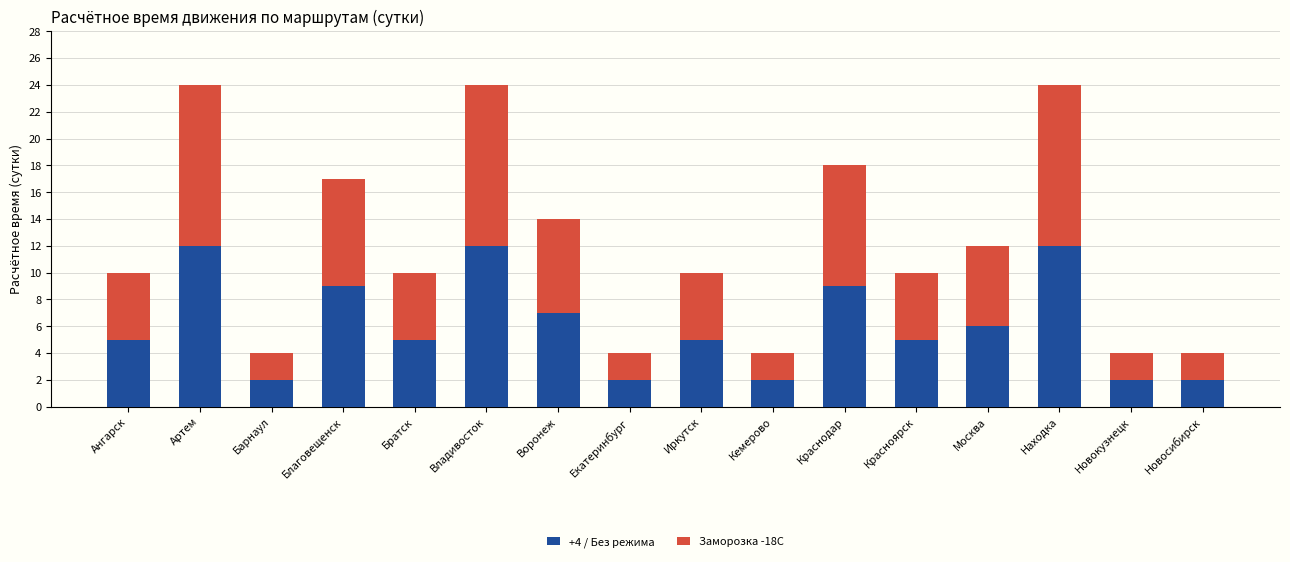

Is it true that +4 / Без режима equals 11 at Воронеж?

False